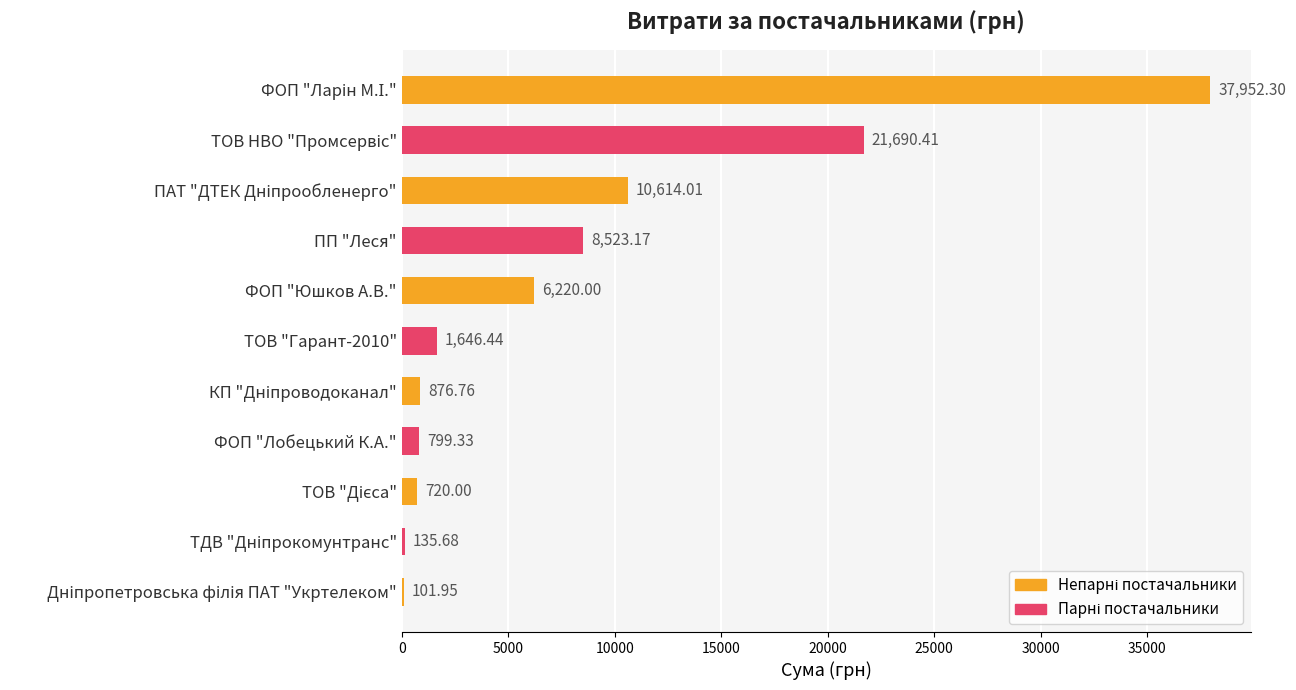

What is the maximum value shown in the chart?

37952.3